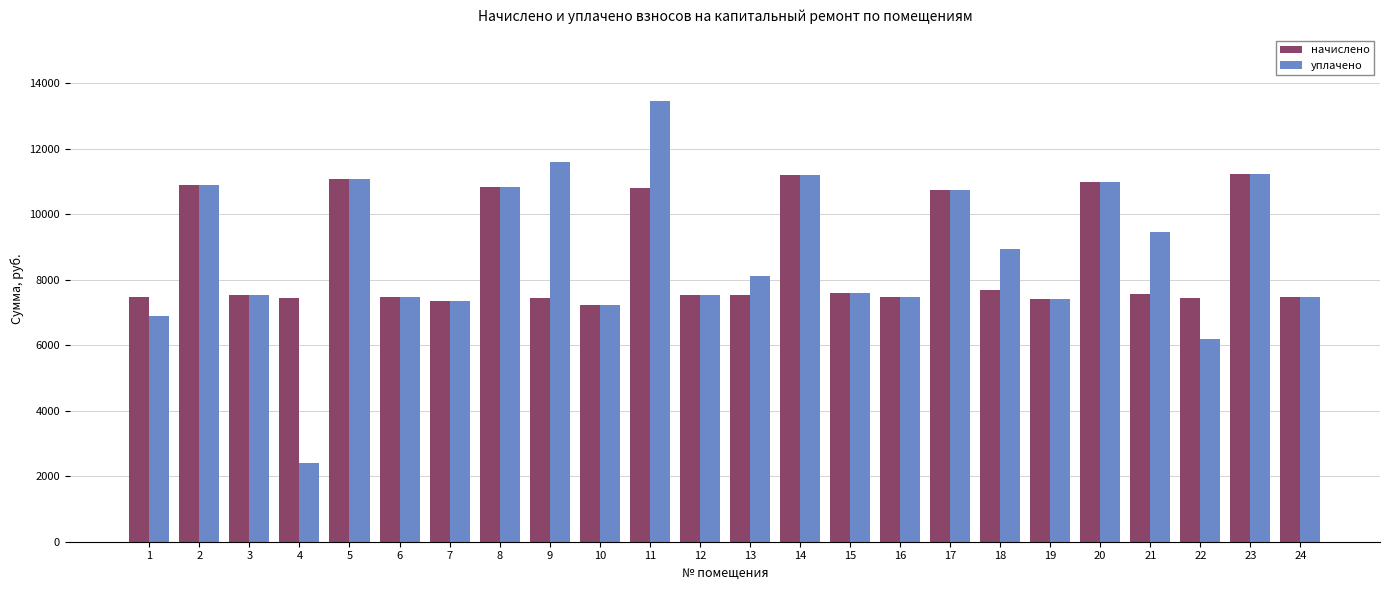

Which series has the widest spread of values?

уплачено